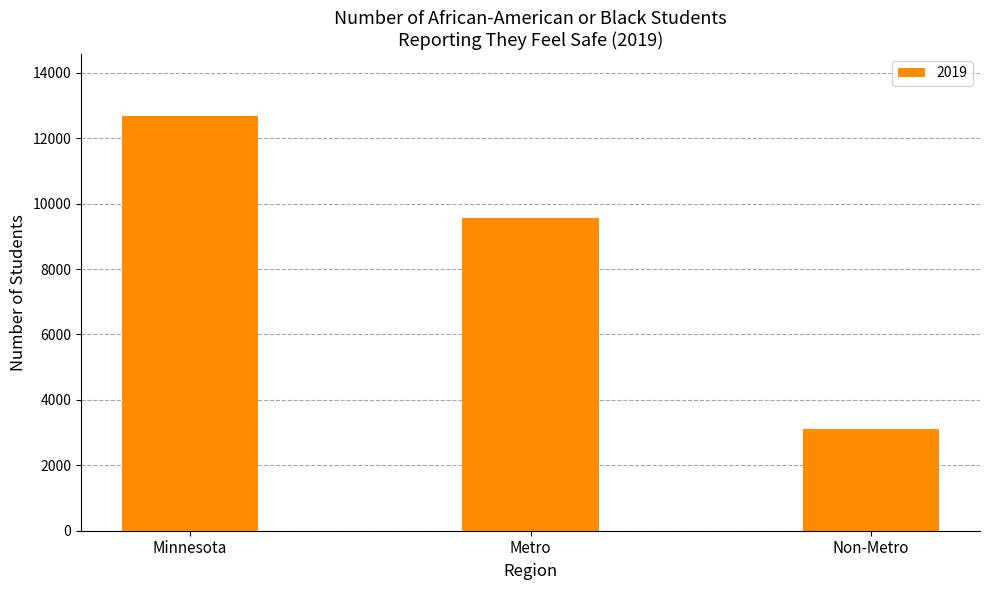

Is it true that the value at Non-Metro is 4277?

False